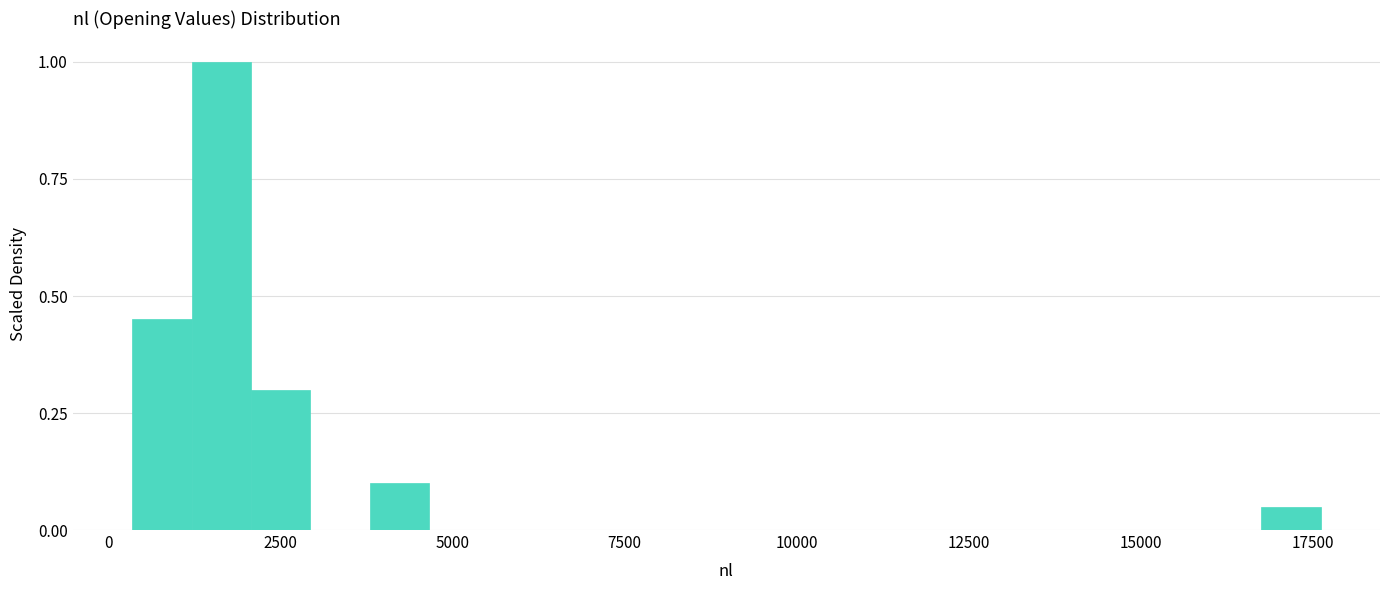

Read against the x-axis, roughly where is the centre of the tallest bar?

1500